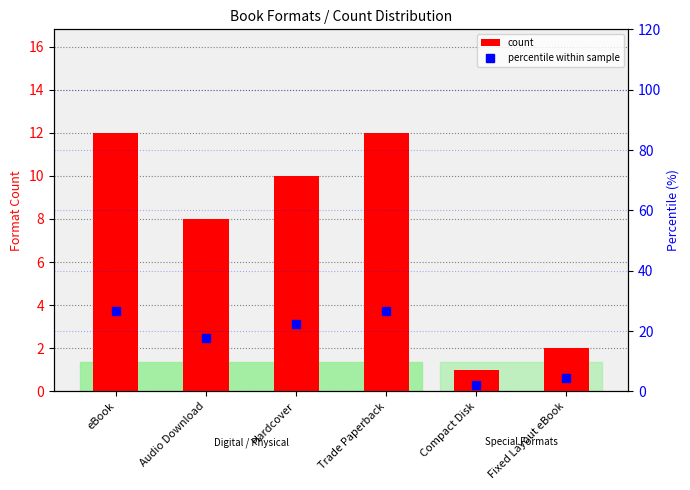

Does the chart contain stacked bars?

No